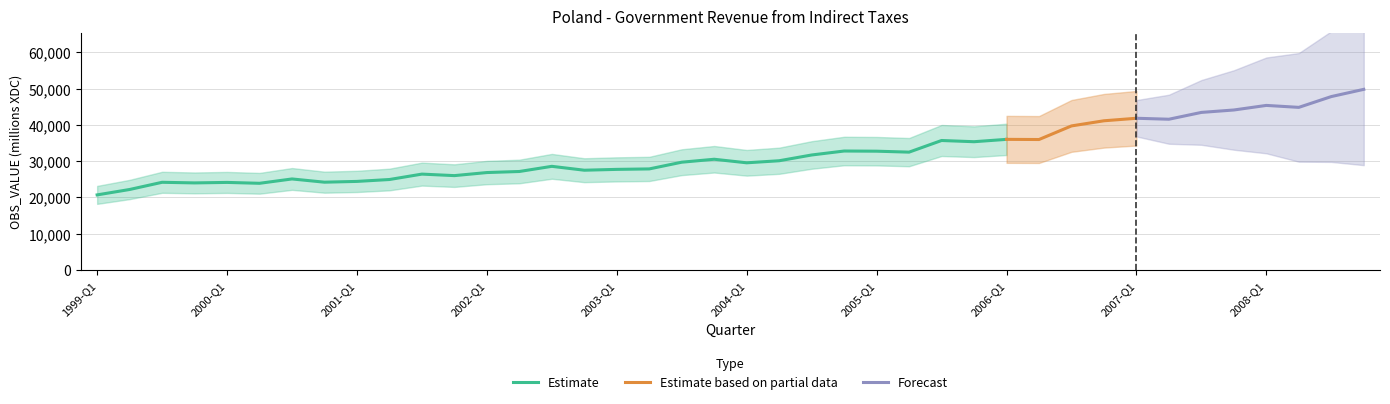

What is the highest value of the Estimate series?

35982.9